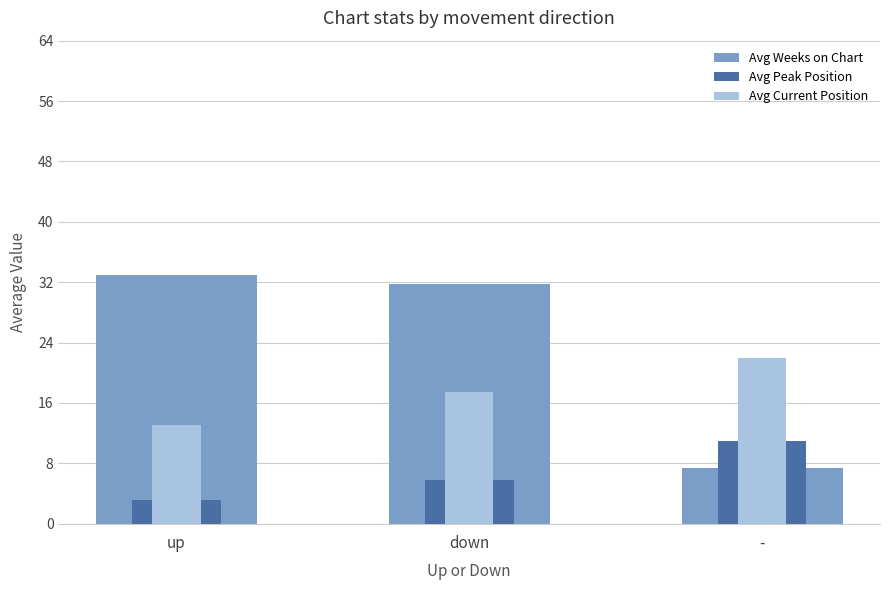

Rank the series by their maximum value, from highest to lowest.

Avg Weeks on Chart, Avg Current Position, Avg Peak Position